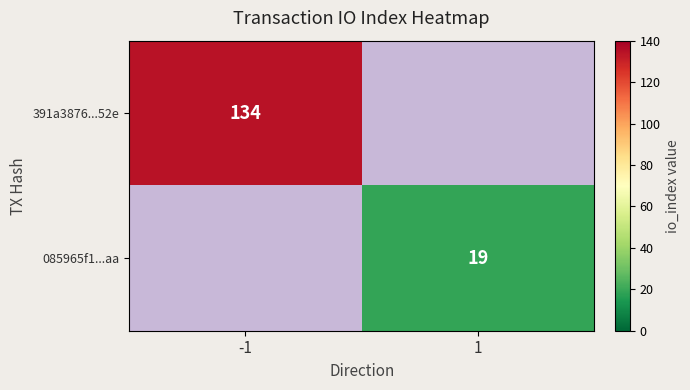

Is the value of 391a3876...52e at -1 greater than the value of 085965f1...aa at 1?

Yes